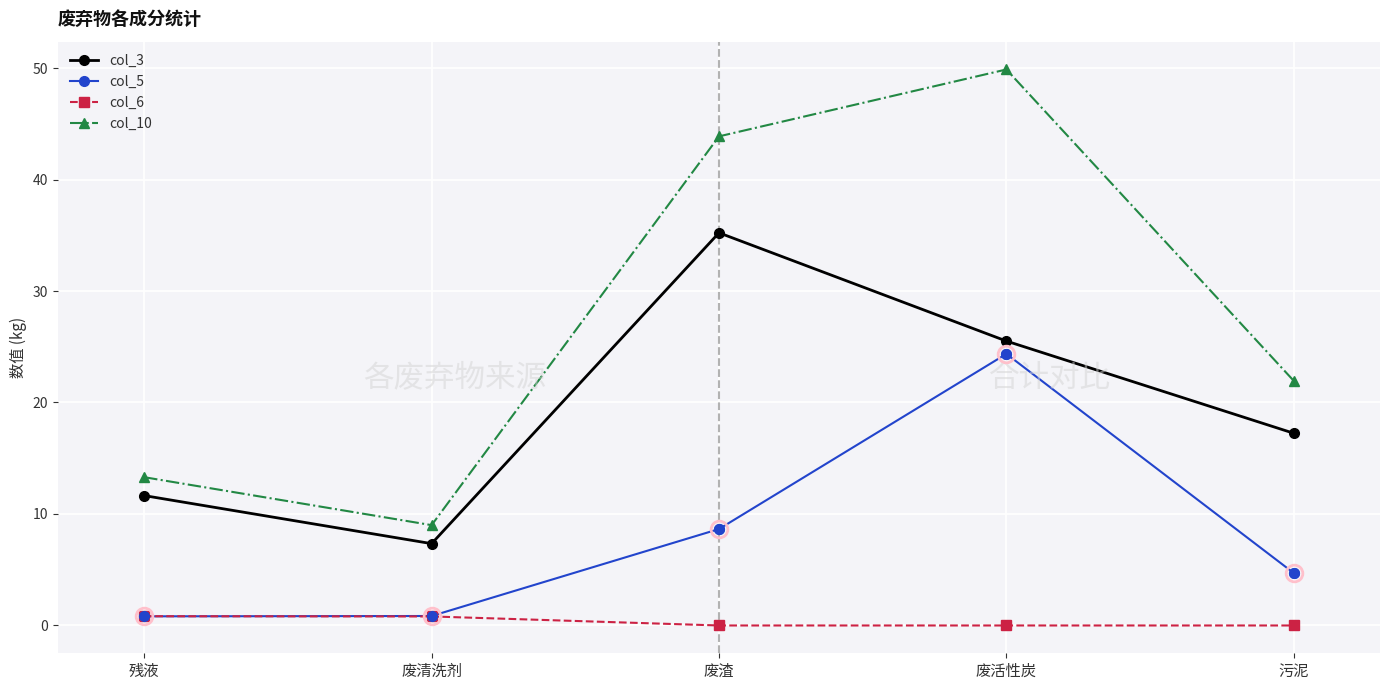

What is the maximum value for col_6?

0.8